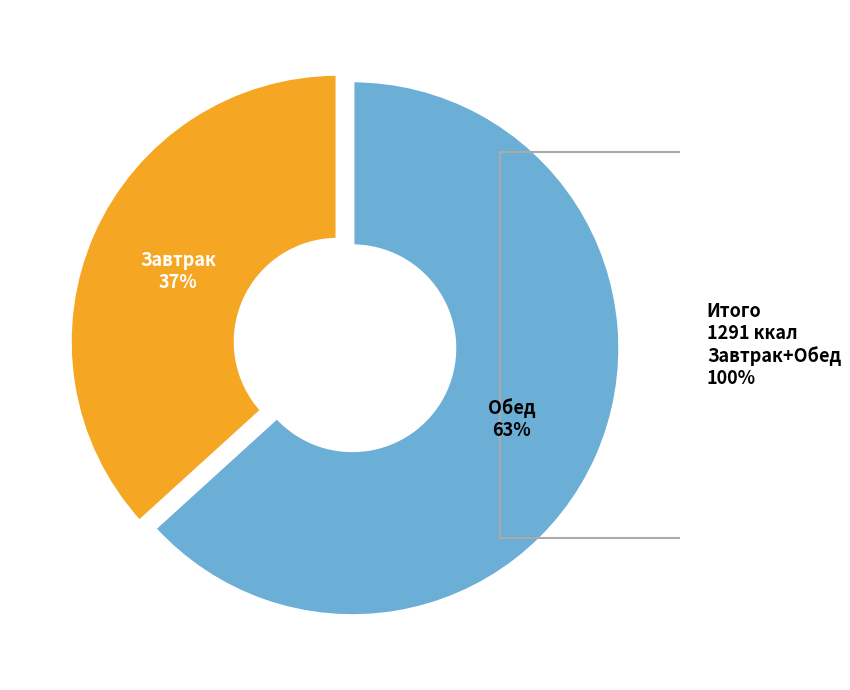

Is there any slice that represents more than half of the pie?

Yes